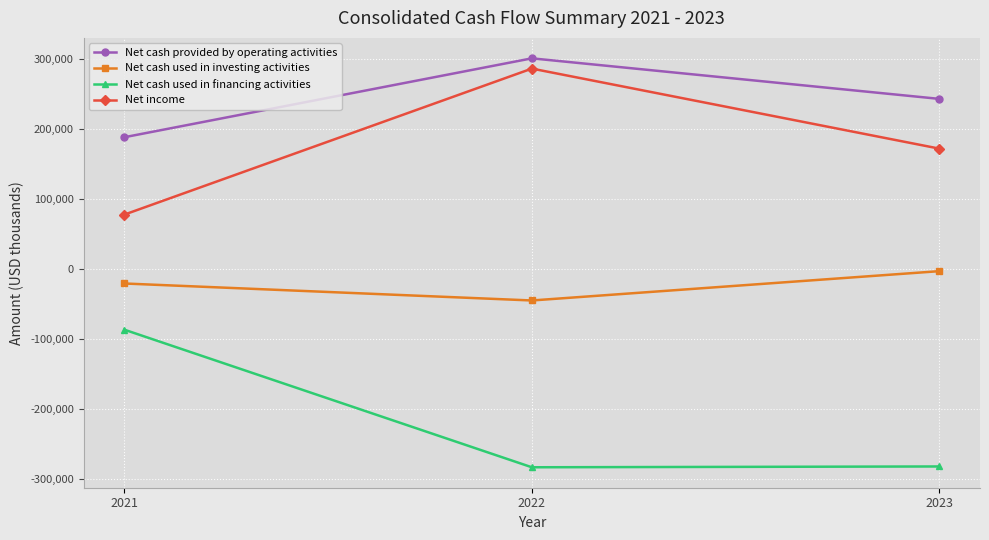

Where does the Net cash used in investing activities series first go above -20342?

2023